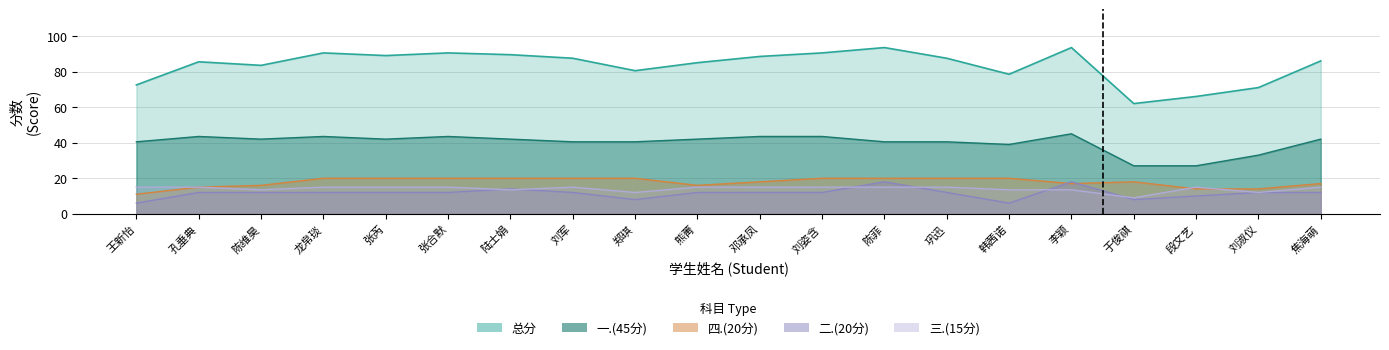

What is the maximum value shown in the chart?

93.5